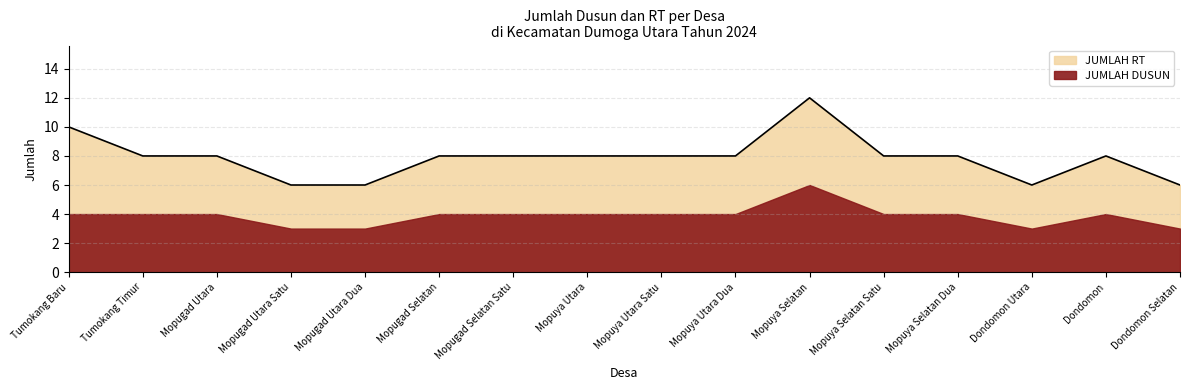

At which label does the data first exceed 8?

Tumokang Baru